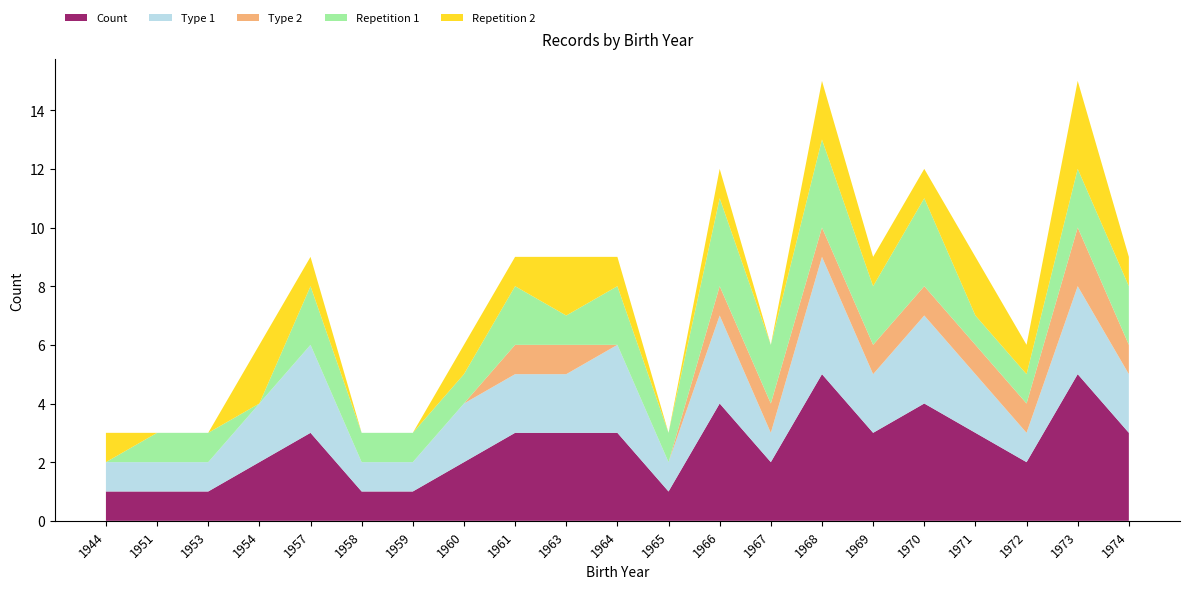

Reading left to right, transcribe all the data shown in this chart.

Count: 1	1	1	2	3	1	1	2	3	3	3	1	4	2	5	3	4	3	2	5	3
Type 1: 1	1	1	2	3	1	1	2	2	2	3	1	3	1	4	2	3	2	1	3	2
Type 2: 0	0	0	0	0	0	0	0	1	1	0	0	1	1	1	1	1	1	1	2	1
Repetition 1: 0	1	1	0	2	1	1	1	2	1	2	1	3	2	3	2	3	1	1	2	2
Repetition 2: 1	0	0	2	1	0	0	1	1	2	1	0	1	0	2	1	1	2	1	3	1